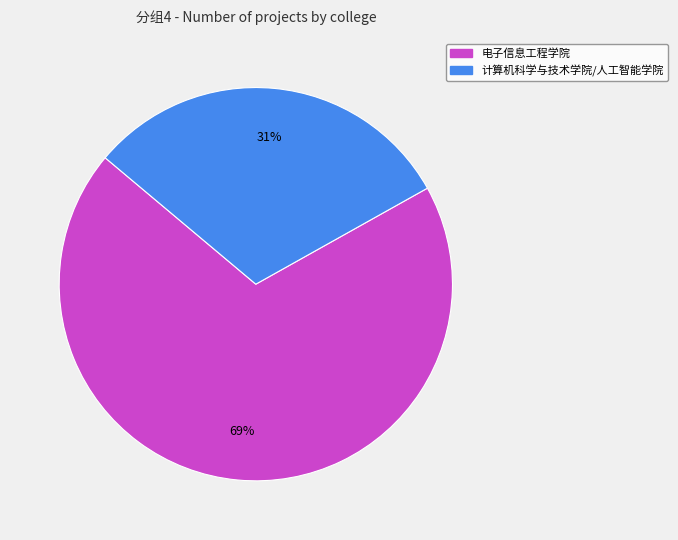

Which slice represents more than half of the pie?

电子信息工程学院